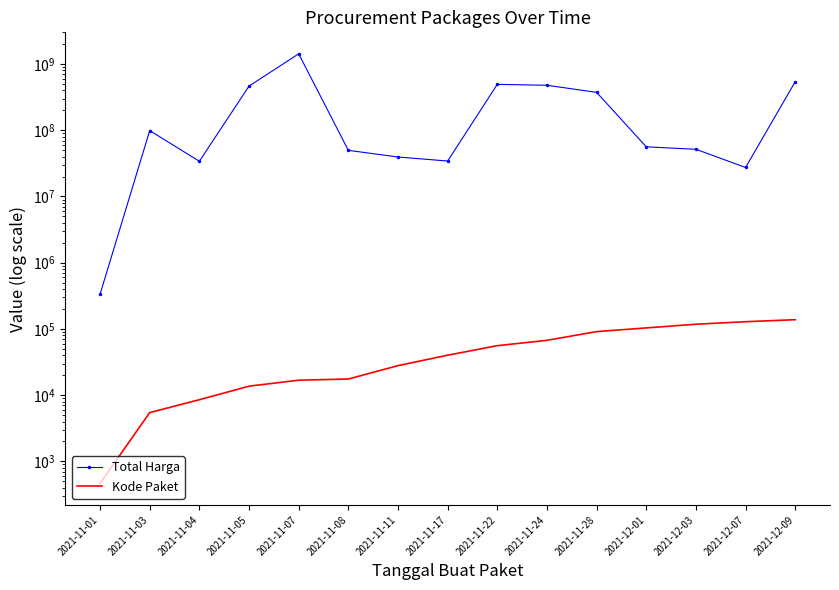

Rank the series by their average value, from highest to lowest.

Total Harga, Kode Paket